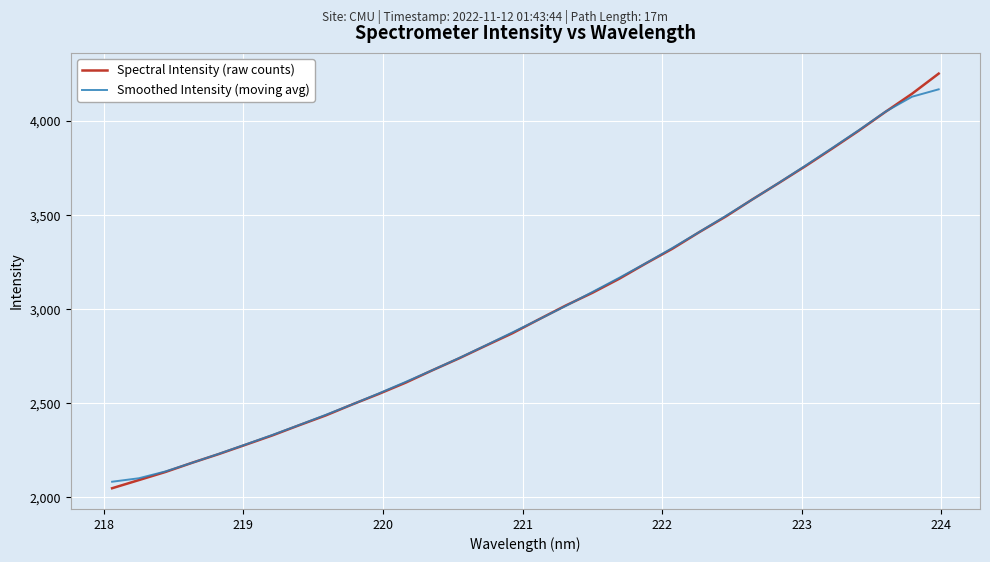

What are all the series names shown in the legend?

Spectral Intensity (raw counts), Smoothed Intensity (moving avg)